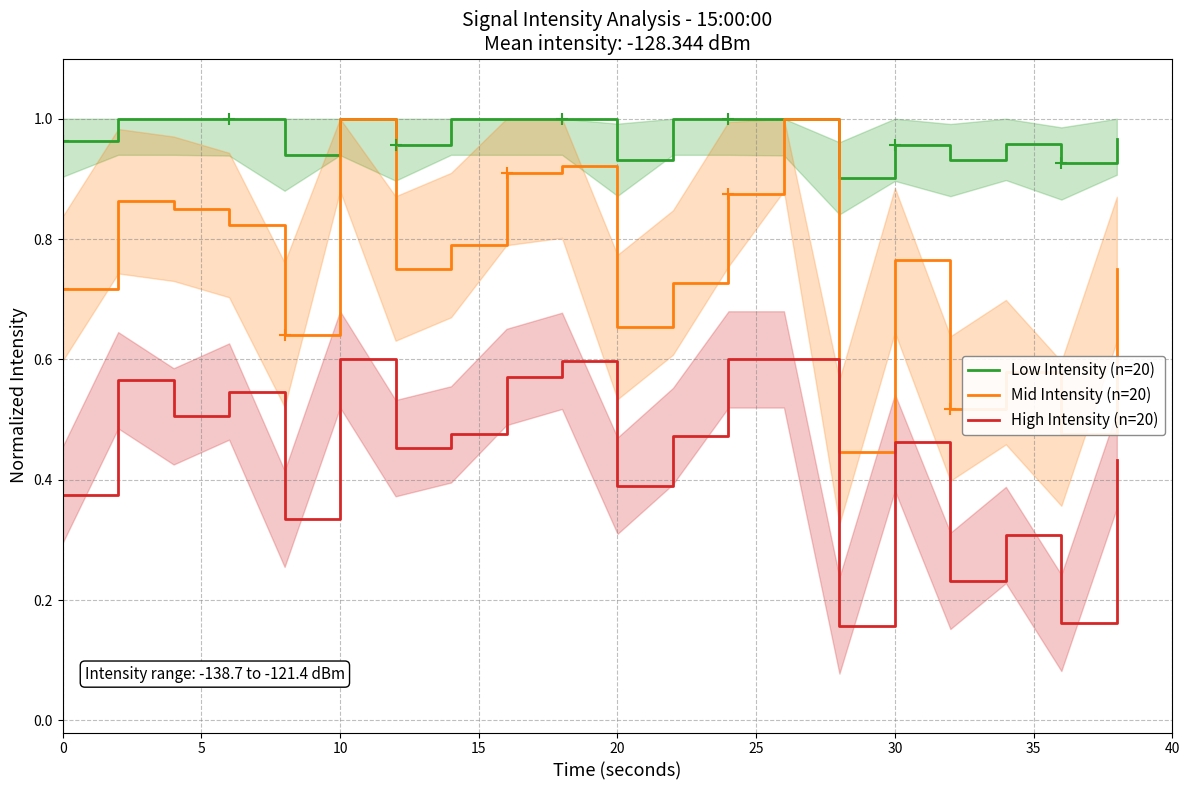

True or false: Mid Intensity (n=20) and High Intensity (n=20) cross at least once.

False